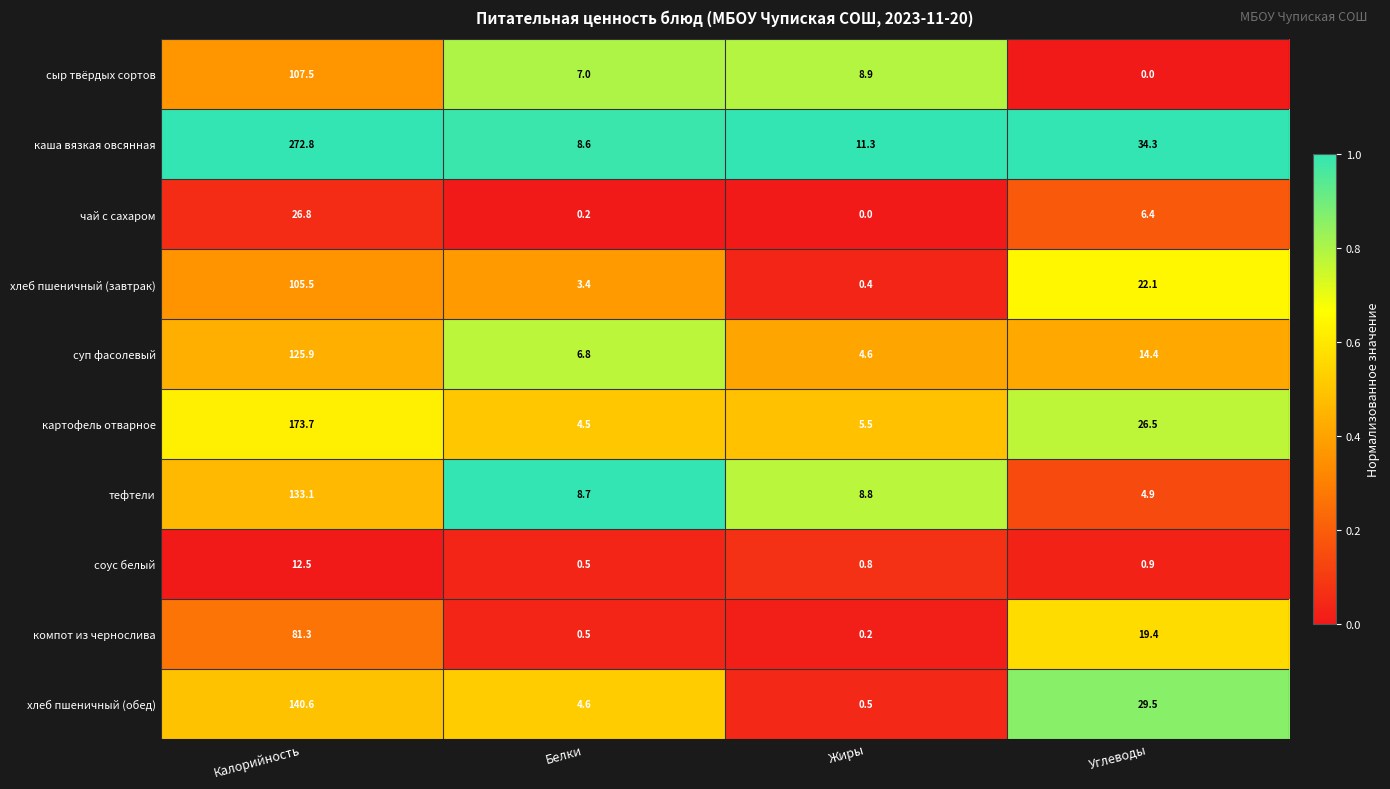

Which category has the highest value in the тефтели series?

Калорийность